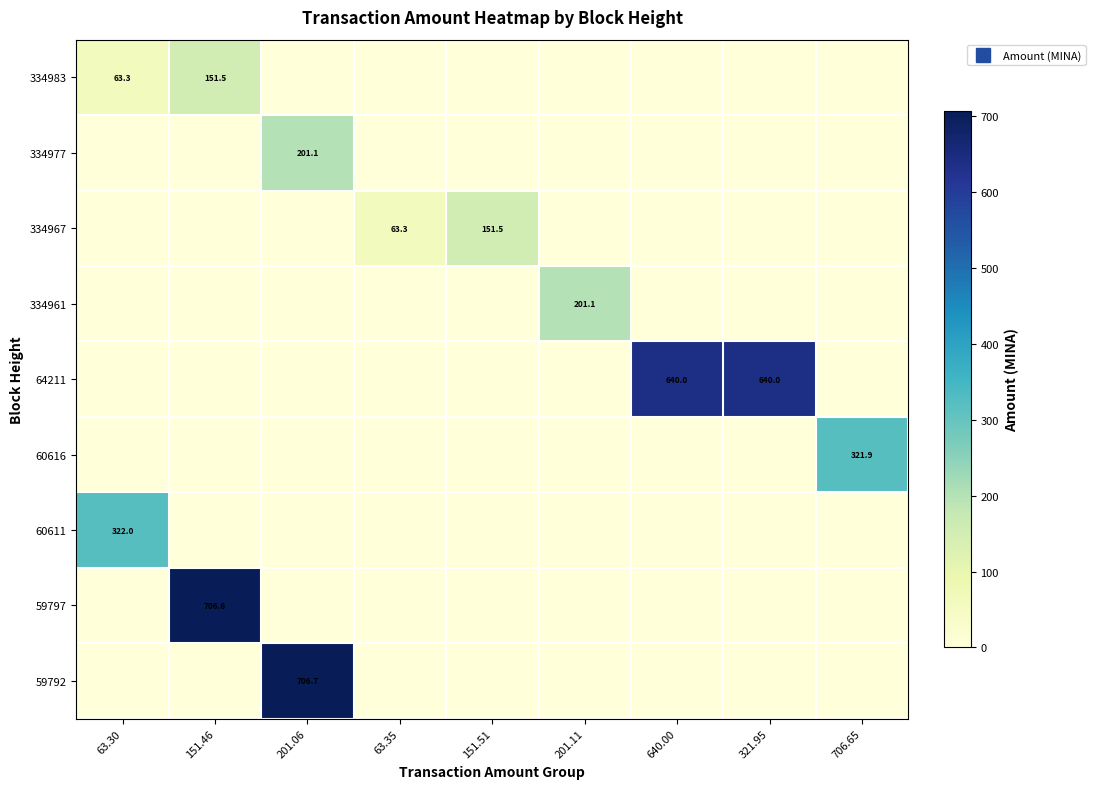

The 334983 series shows 77.2 at 151.51. True or false?

False